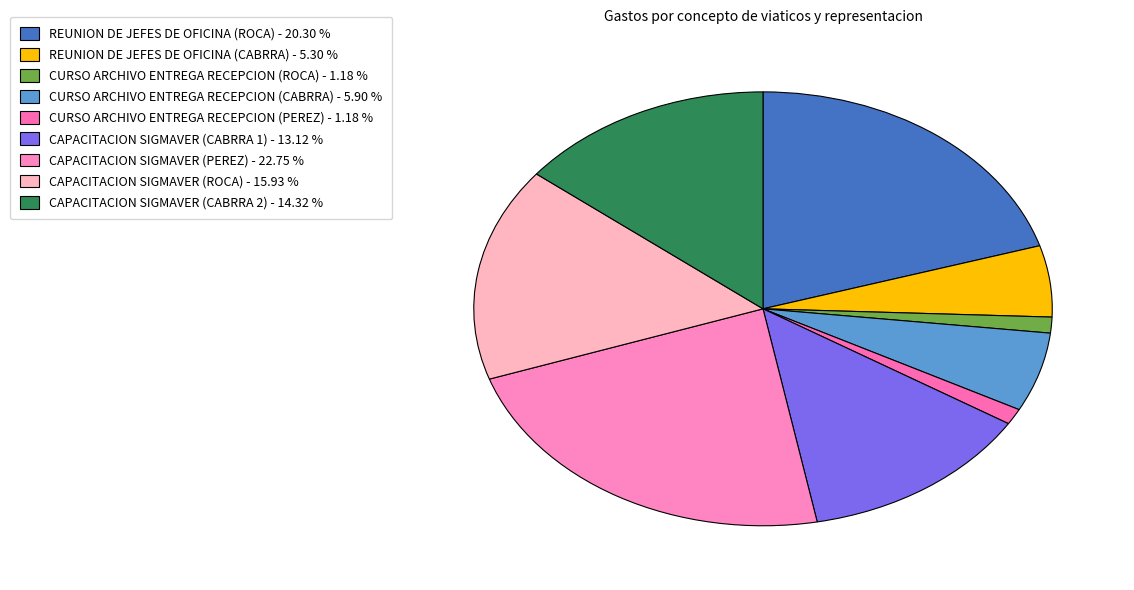

Rank the categories by value from highest to lowest.

CAPACITACION SIGMAVER (PEREZ), REUNION DE JEFES DE OFICINA (ROCA), CAPACITACION SIGMAVER (ROCA), CAPACITACION SIGMAVER (CABRRA 2), CAPACITACION SIGMAVER (CABRRA 1), CURSO ARCHIVO ENTREGA RECEPCION (CABRRA), REUNION DE JEFES DE OFICINA (CABRRA), CURSO ARCHIVO ENTREGA RECEPCION (ROCA), CURSO ARCHIVO ENTREGA RECEPCION (PEREZ)